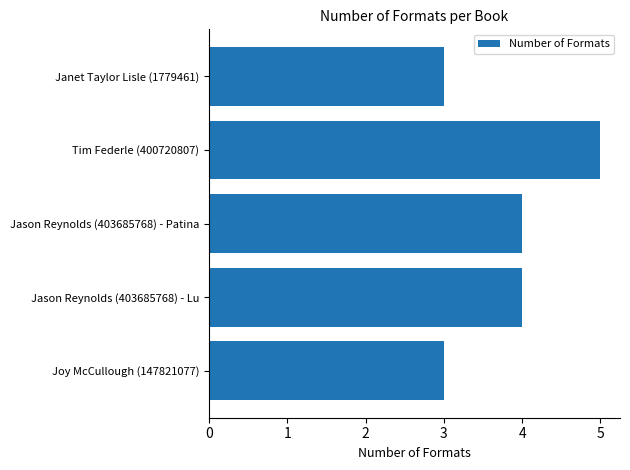

What is the greatest value displayed?

5